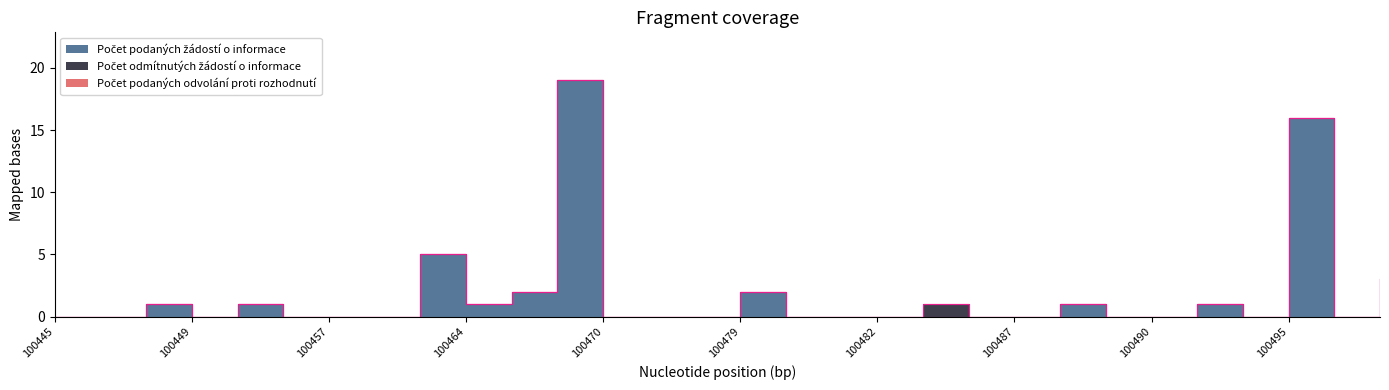

Which series has the largest range (max minus min)?

Počet podaných žádostí o informace